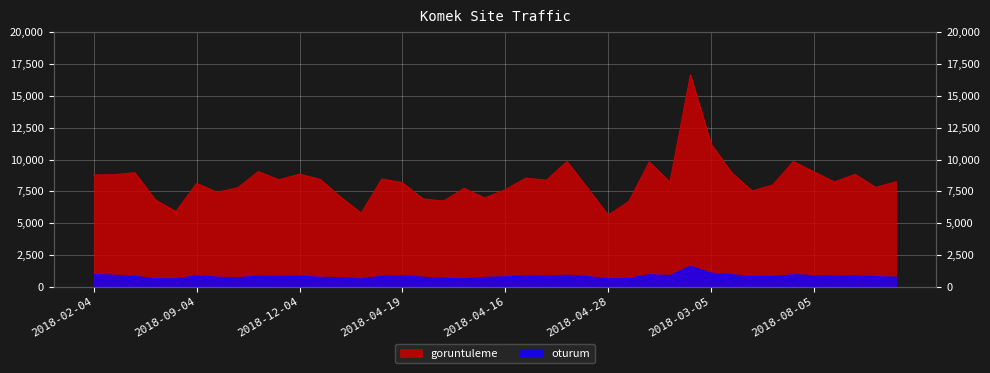

The oturum series shows 2767 at 2018-02-05. True or false?

False